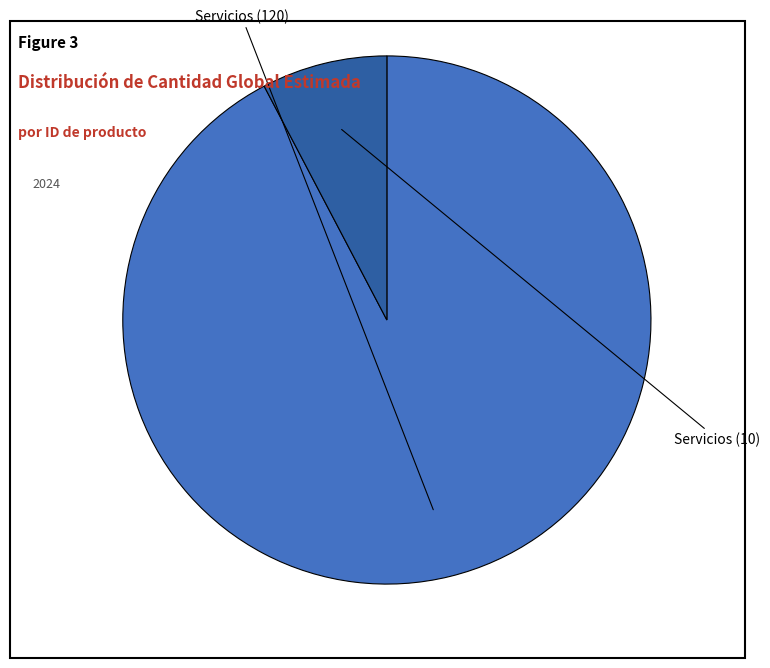

Is there a majority slice in this chart?

Yes